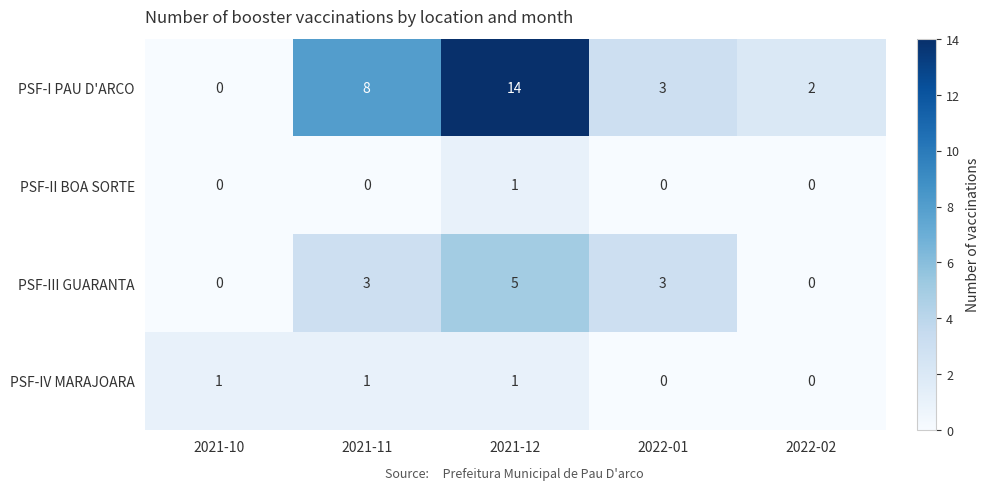

Count the number of categories in the chart.

5